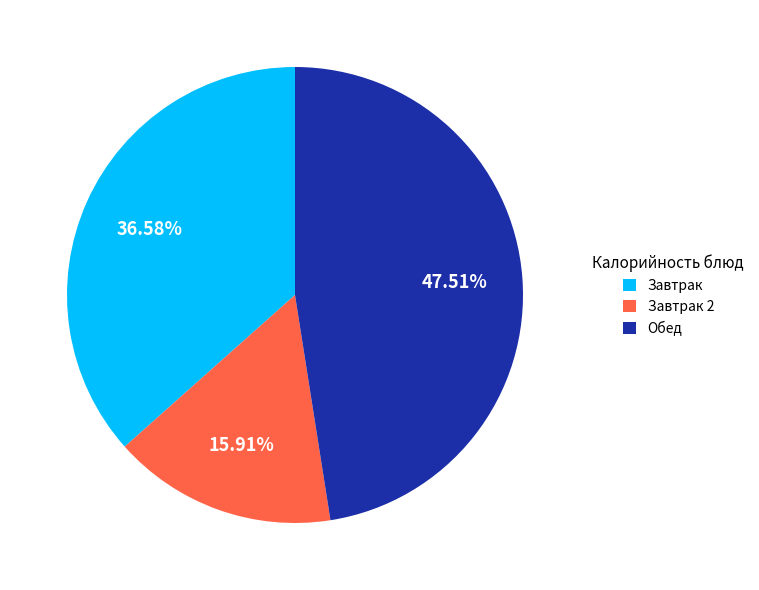

Does any single category account for the majority?

No